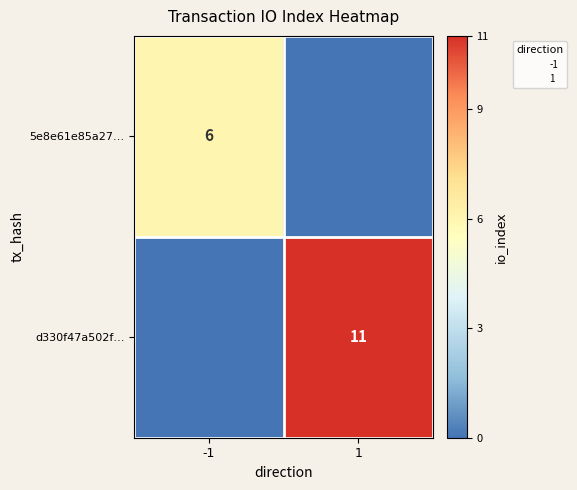

What is the spread (max minus min) of values at -1?

6